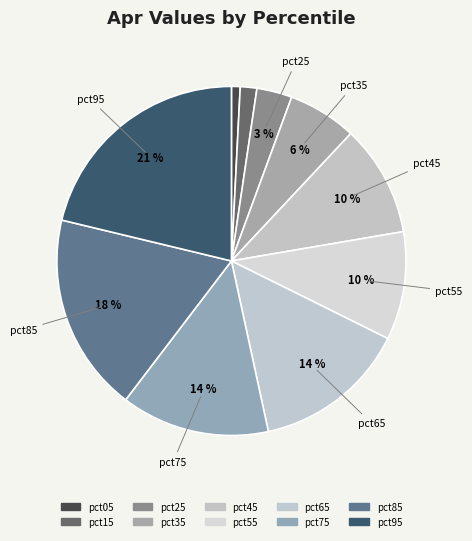

How many segments does this pie chart have?

10